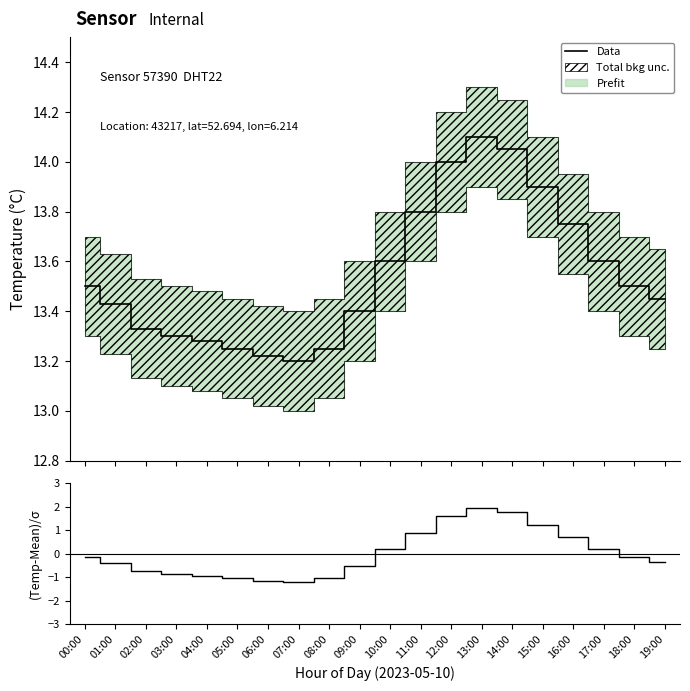

Reading left to right, list all the values displayed in this chart.

Data: 13.5	13.4	13.3	13.3	13.3	13.2	13.2	13.2	13.2	13.4	13.6	13.8	14.0	14.1	14.1	13.9	13.8	13.6	13.5	13.4
(Temp-Mean)/σ: -0.2	-0.4	-0.8	-0.9	-0.9	-1.0	-1.1	-1.2	-1.0	-0.5	0.2	0.9	1.6	1.9	1.8	1.2	0.7	0.2	-0.2	-0.3